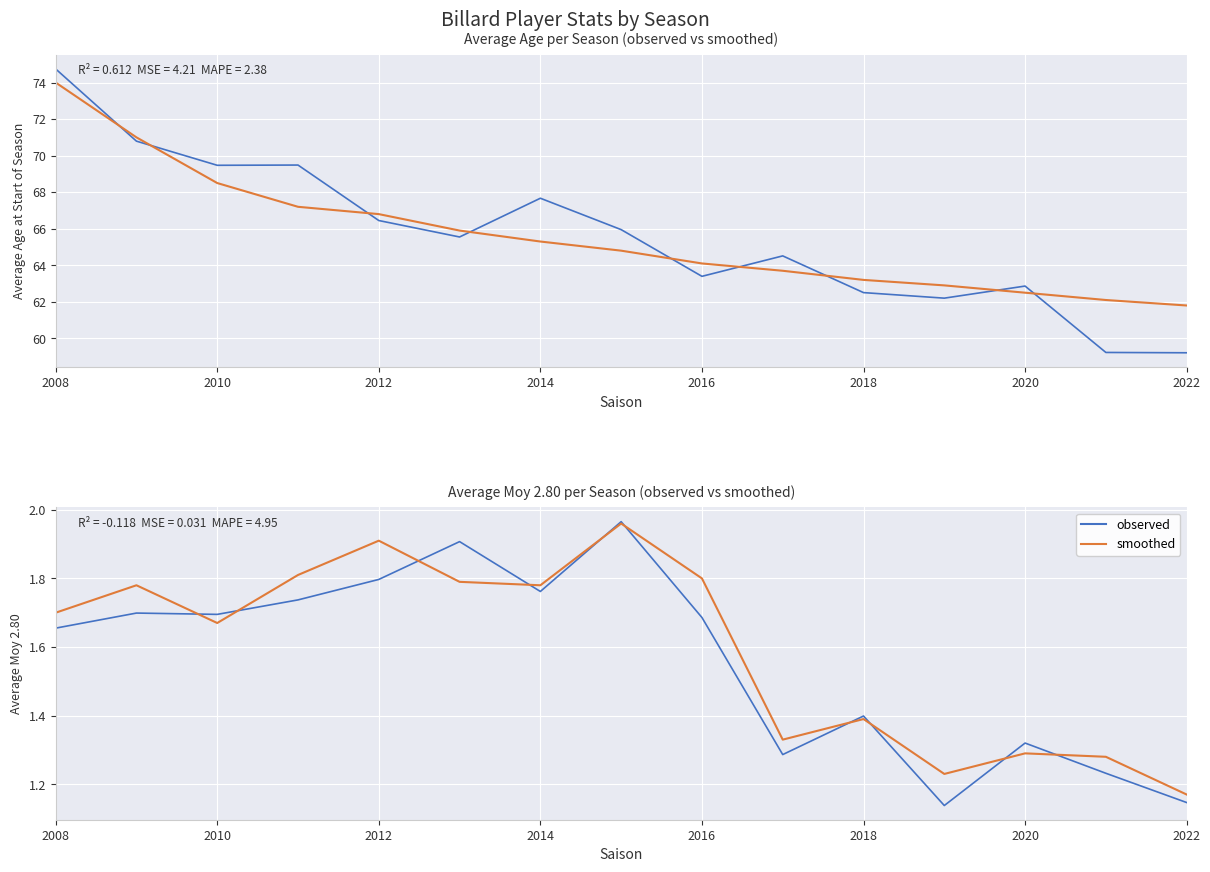

How many interior local valleys does the observed series have?

4